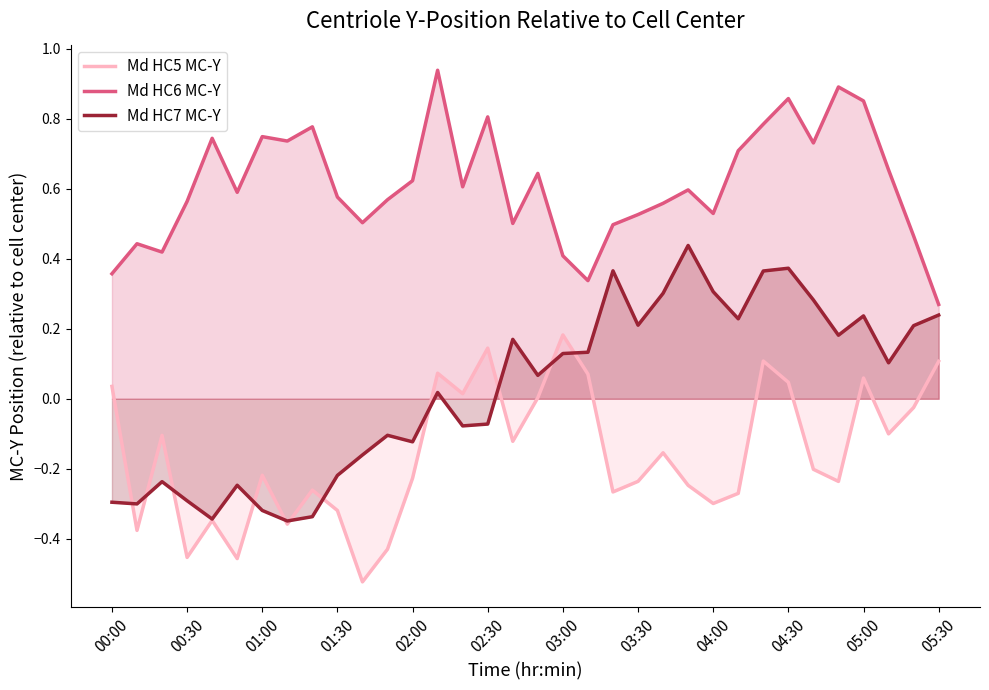

True or false: Md HC6 MC-Y and Md HC5 MC-Y cross at least once.

False